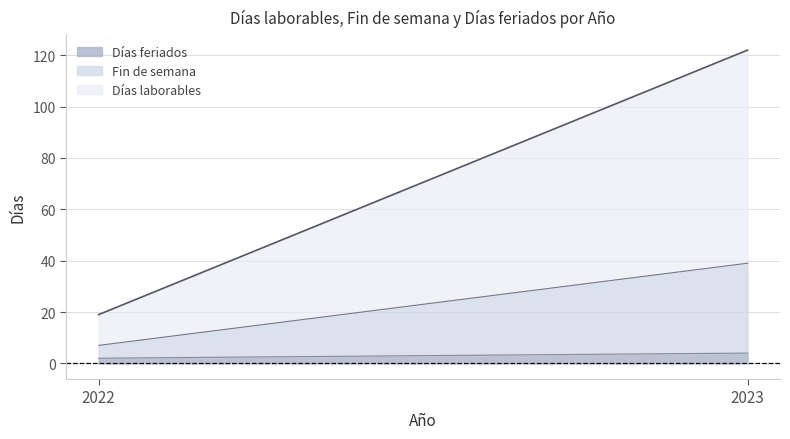

What is the average value of the Fin de semana series?

20